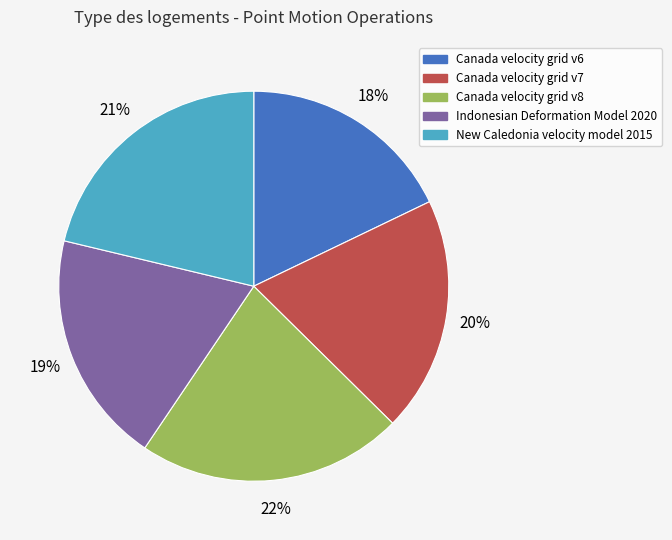

Which category has the biggest portion of the pie?

Canada velocity grid v8